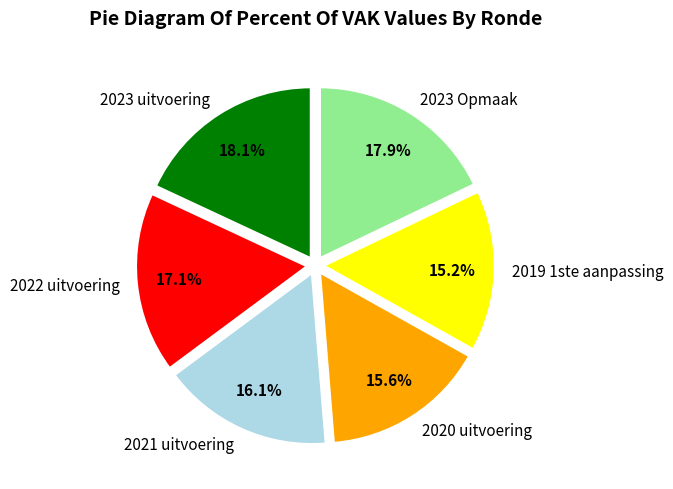

Does 2023 Opmaak account for over 50% of the chart?

No